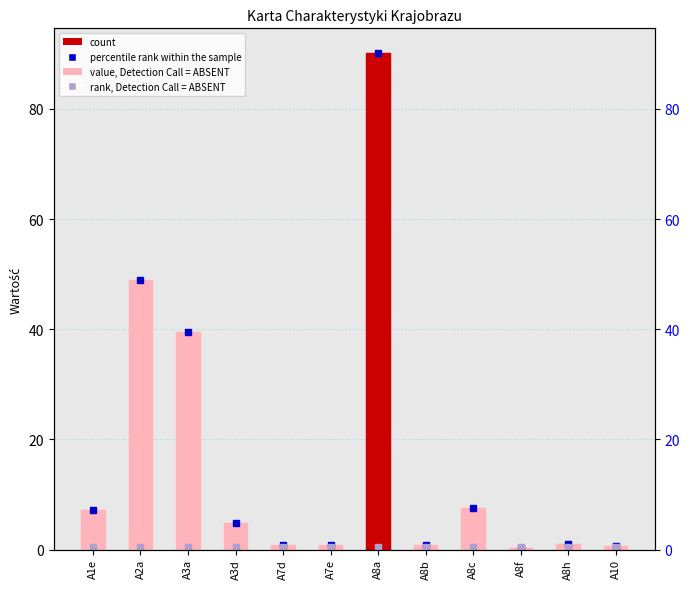

Reading left to right, list all the values displayed in this chart.

A1e=7.2	A2a=49.0	A3a=39.5	A3d=4.8	A7d=0.7	A7e=0.8	A8a=90.1	A8b=0.9	A8c=7.5	A8f=0.3	A8h=1.0	A10=0.6